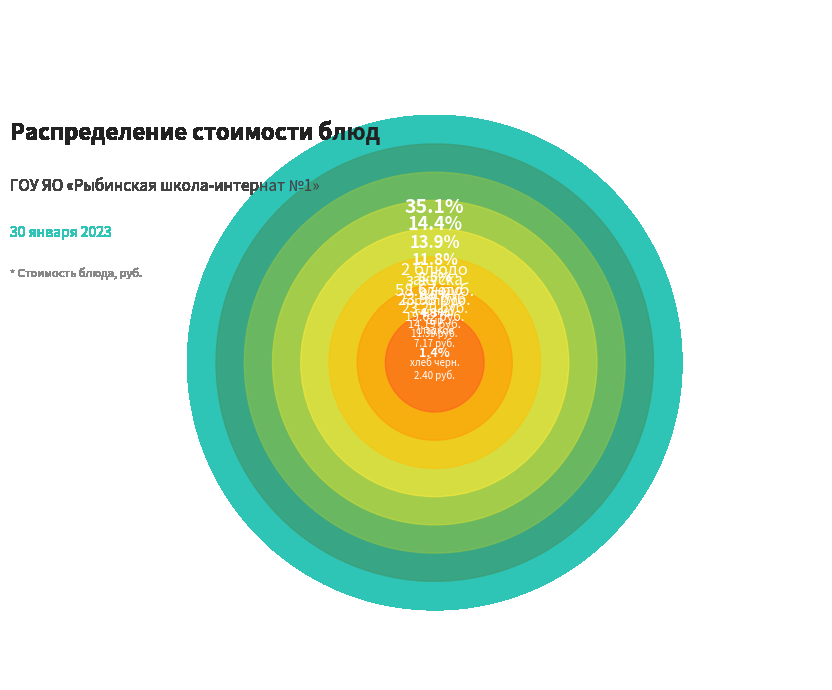

Do хлеб and гор.блюдо together represent more than half of the pie?

No